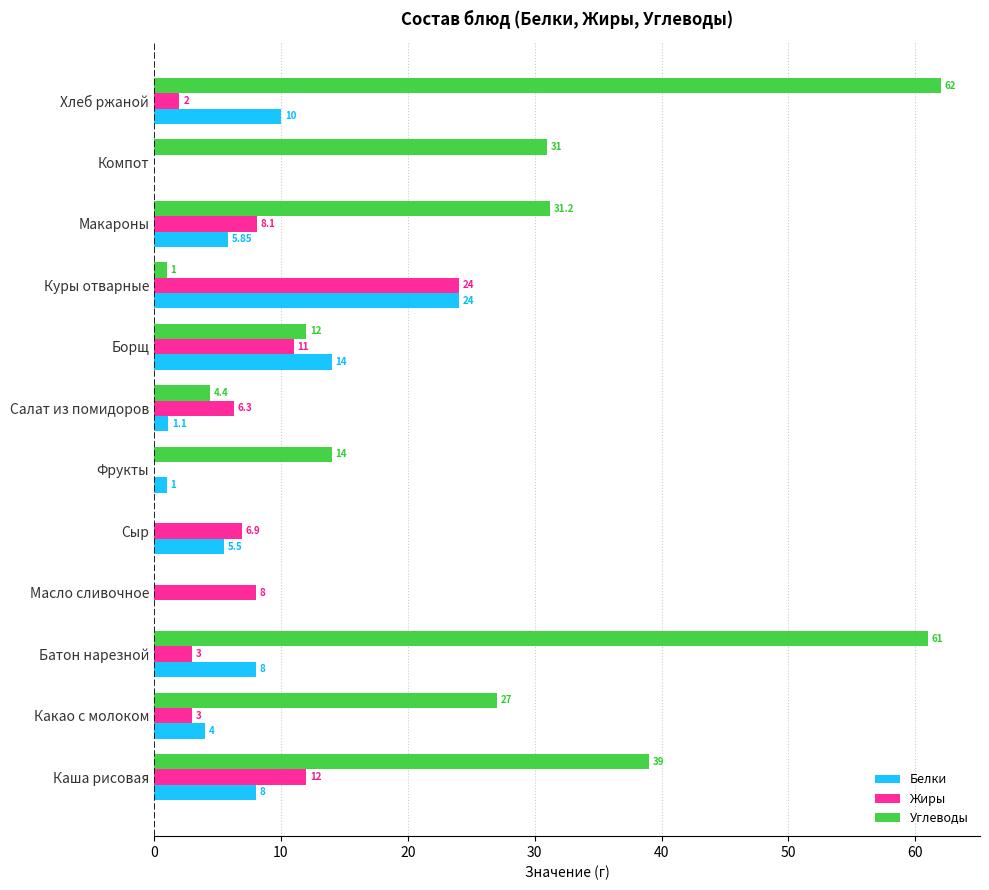

What is the sum of the Углеводы values at Компот and Борщ?

43.0